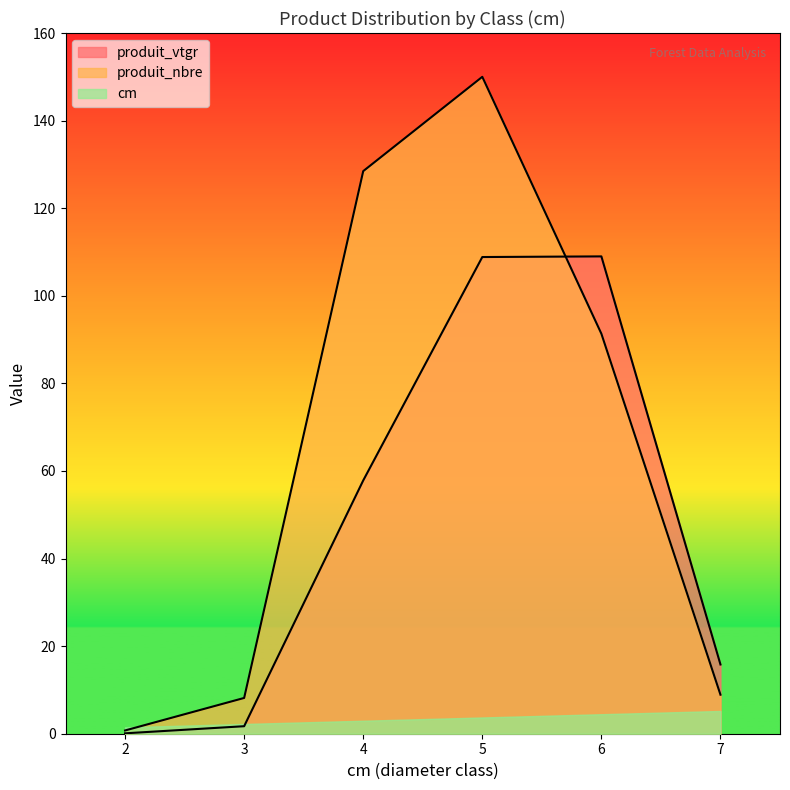

How many series are shown in this chart?

3